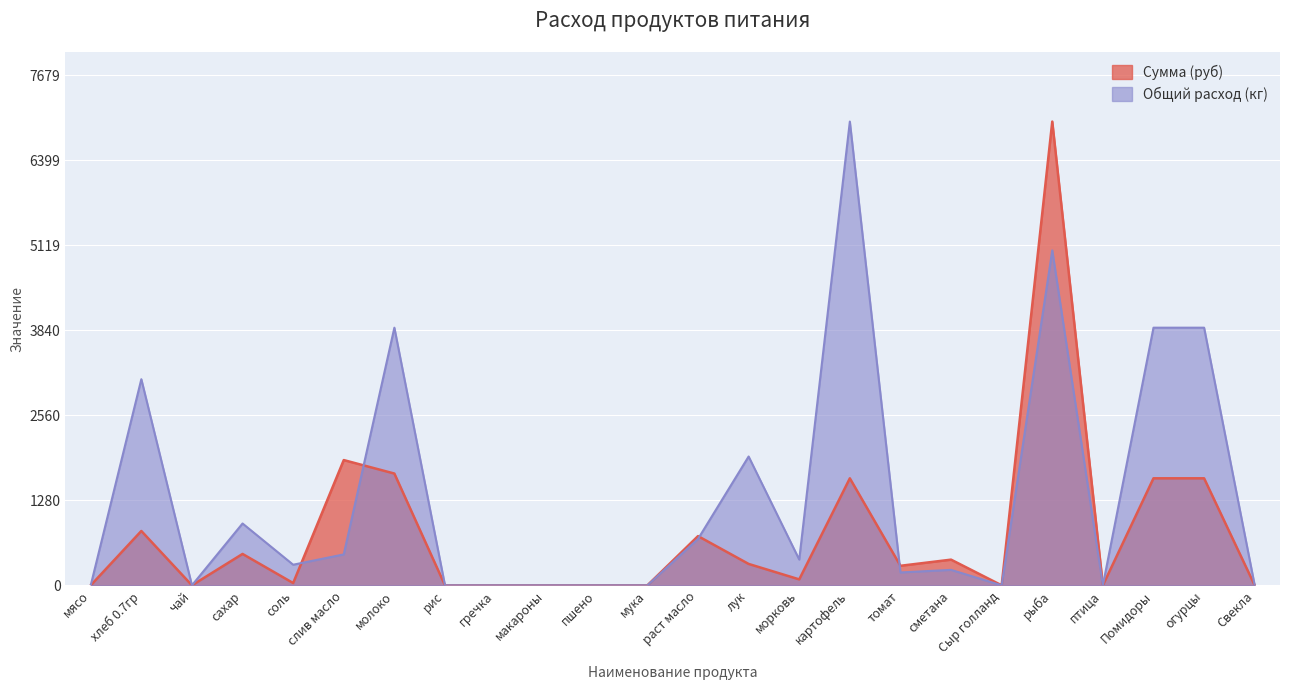

What is the difference between the maximum and minimum values in the Общий расход (кг) series?

6981.0